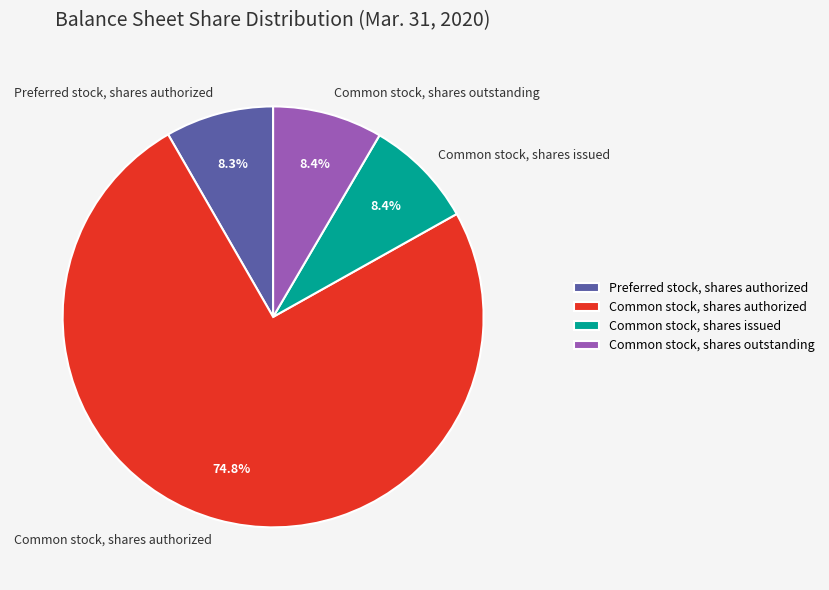

Which slice is the largest?

Common stock, shares authorized